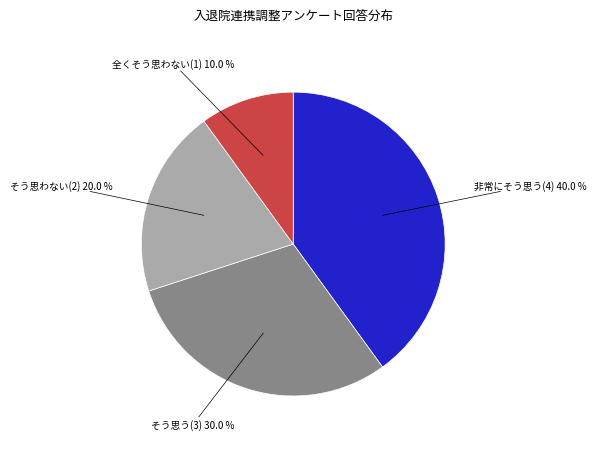

Does any single category account for the majority?

No